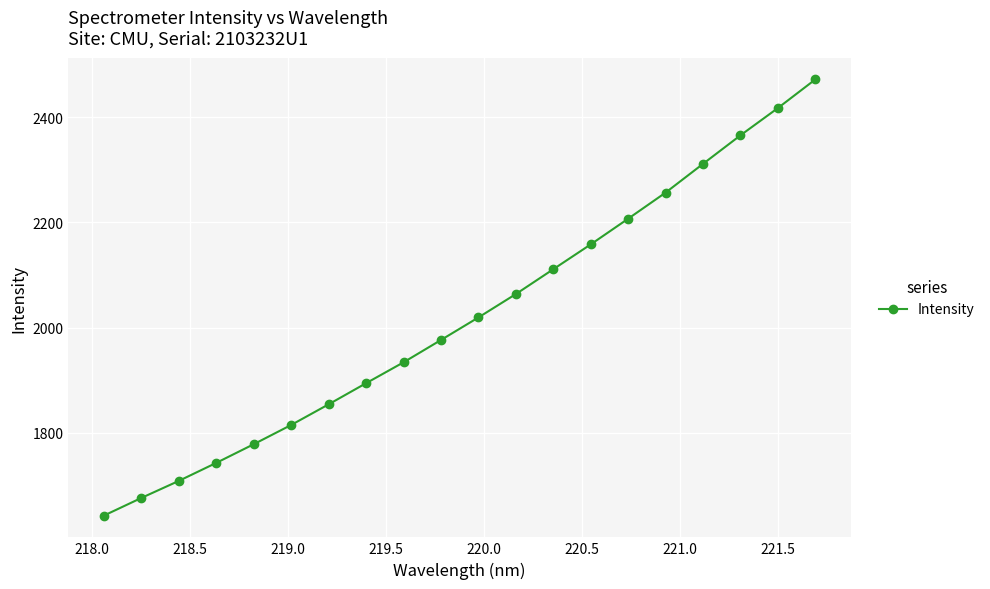

Is this an area chart (filled region under the line)?

No